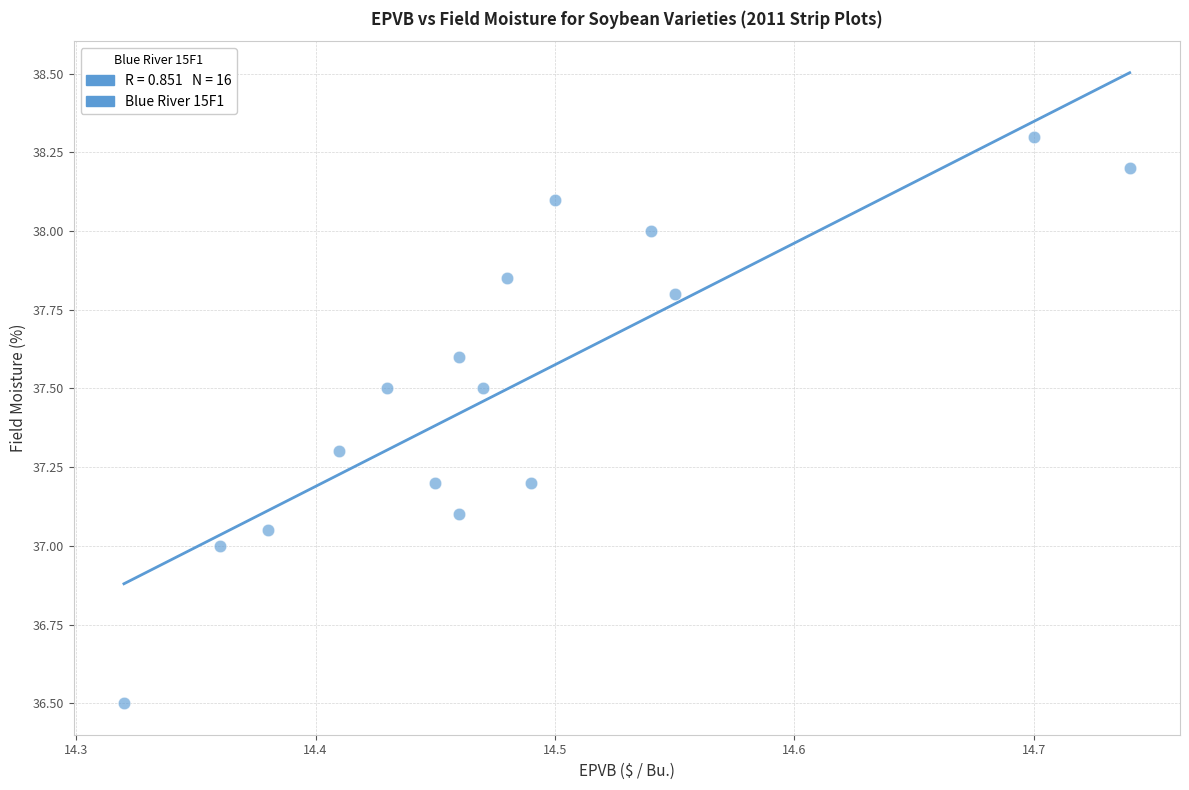

What is the range of X values (max minus min)?

0.4